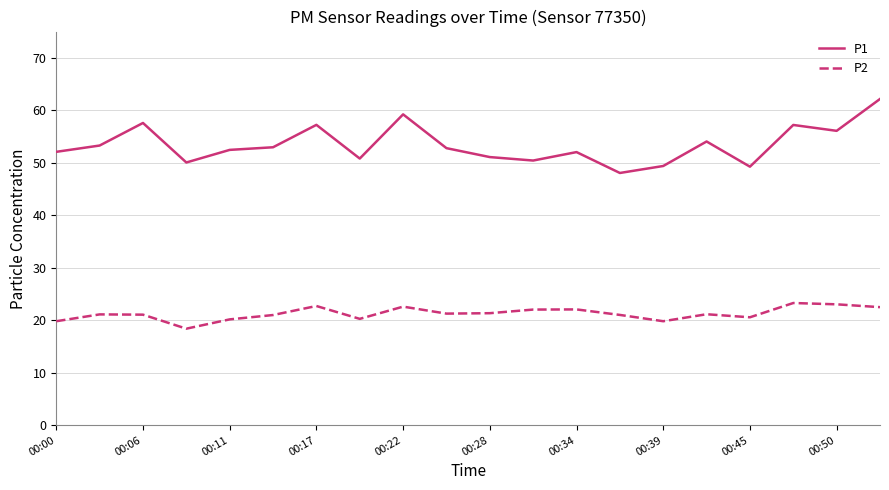

Rank the series by their average value, from highest to lowest.

P1, P2